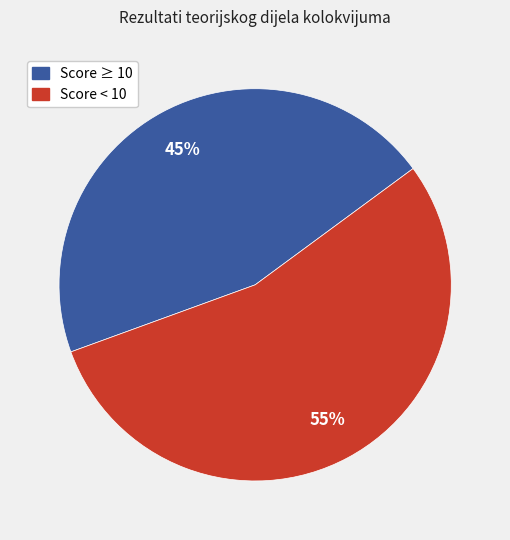

Is there any slice that represents more than half of the pie?

Yes